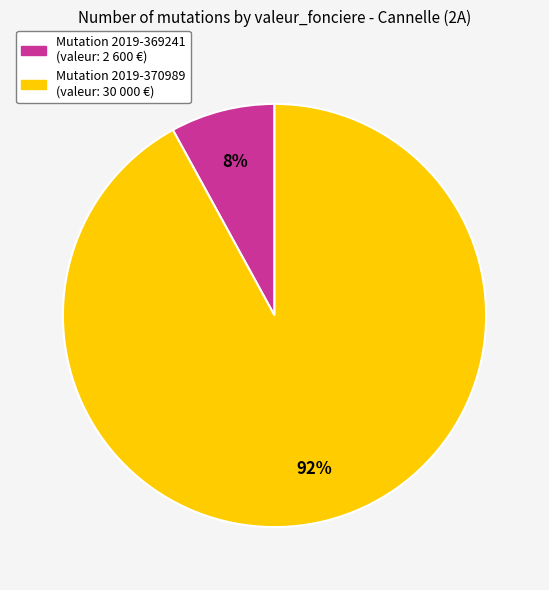

To the nearest percent, what is the difference between the largest and smallest slice percentages?

84%